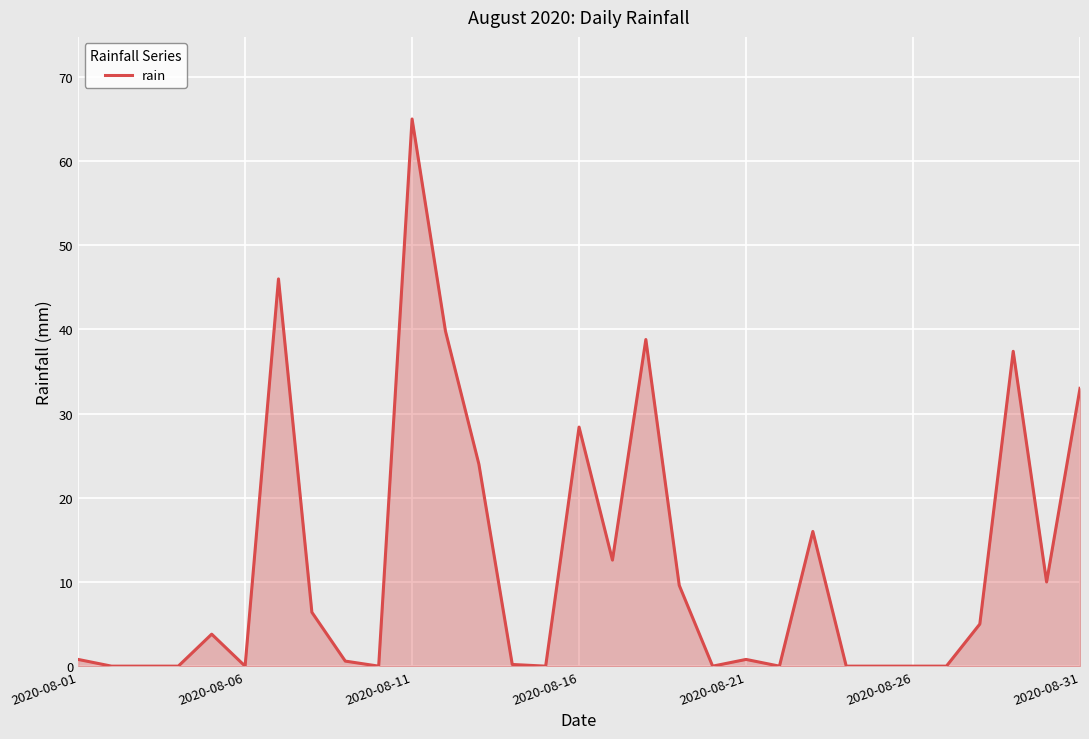

Does the chart display data point markers on the line(s)?

No